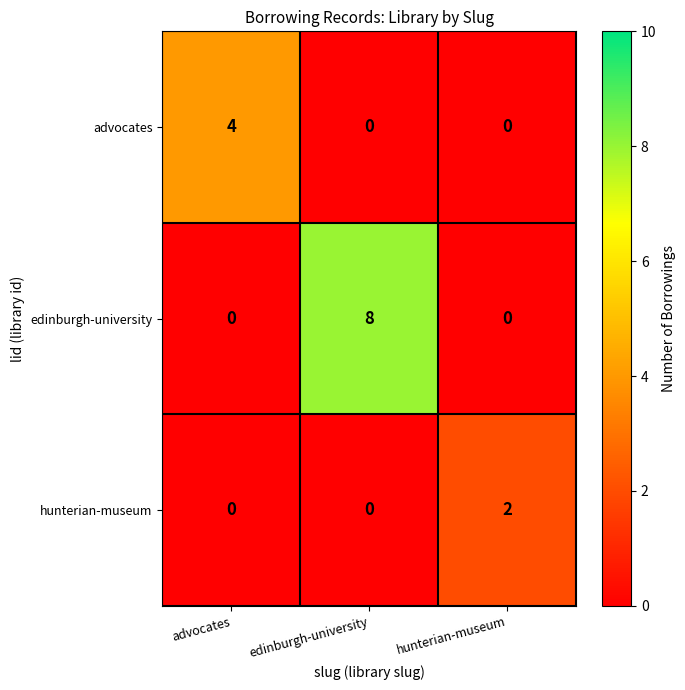

What is the difference between the maximum and second lowest values in the advocates series?

4